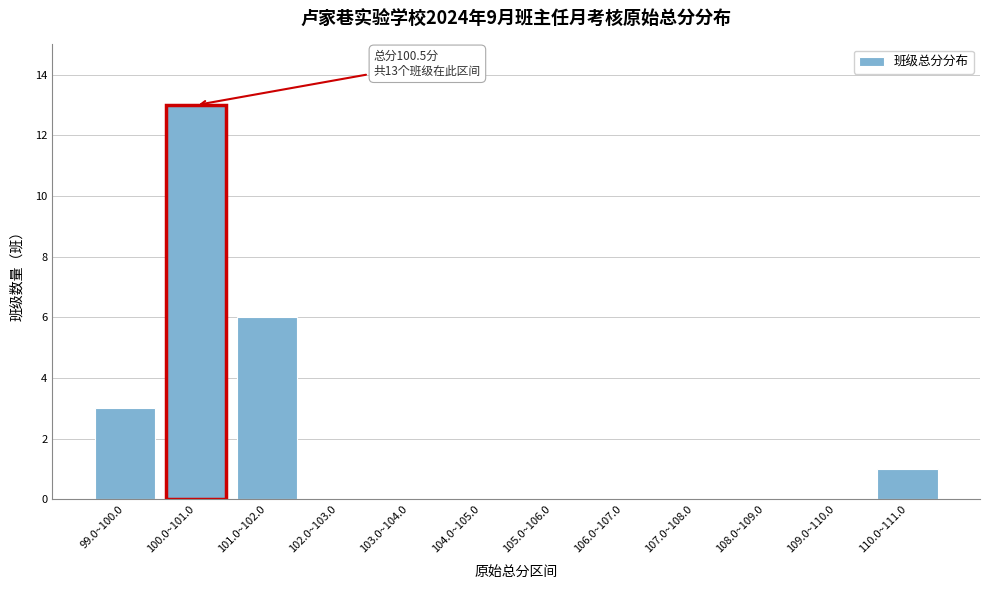

Reading left to right, extract all data points from this chart.

99.0~100.0=3	100.0~101.0=13	101.0~102.0=6	102.0~103.0=0	103.0~104.0=0	104.0~105.0=0	105.0~106.0=0	106.0~107.0=0	107.0~108.0=0	108.0~109.0=0	109.0~110.0=0	110.0~111.0=1